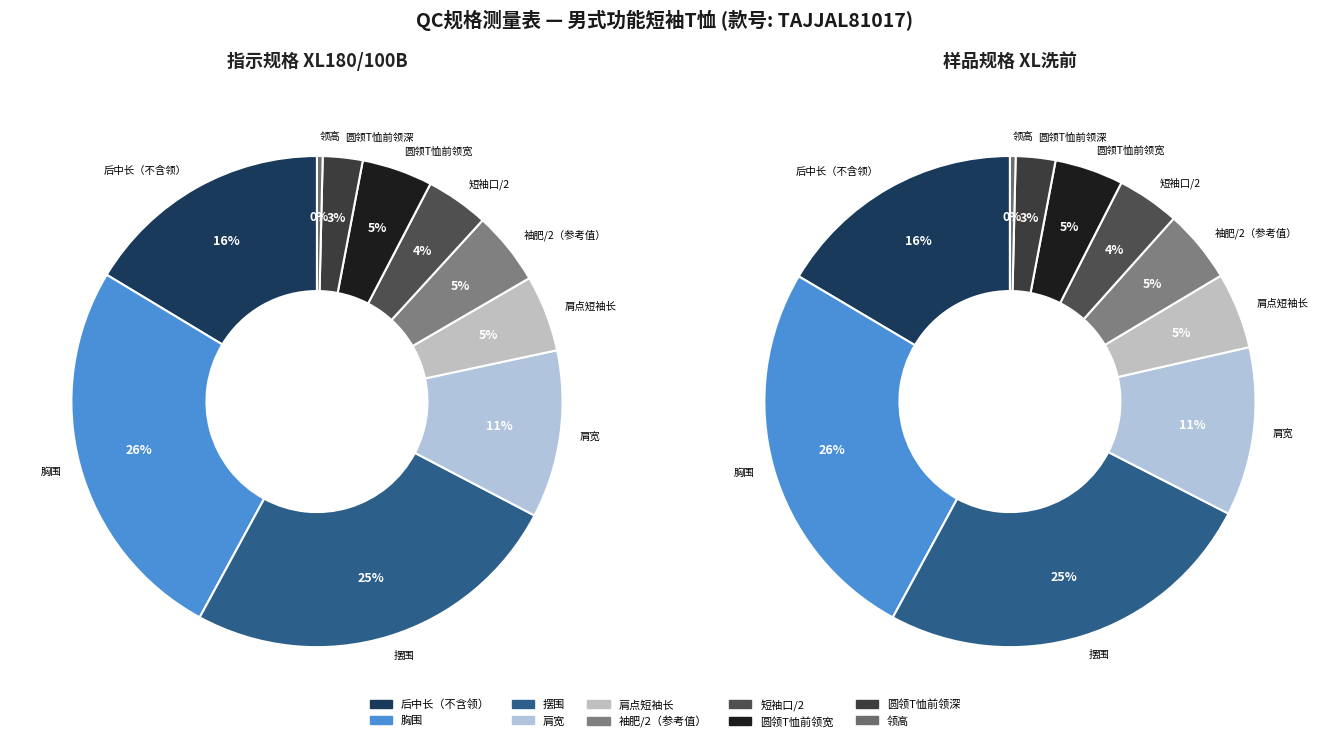

The 圆领T恤前领宽 slice represents 5% of the pie. True or false?

True